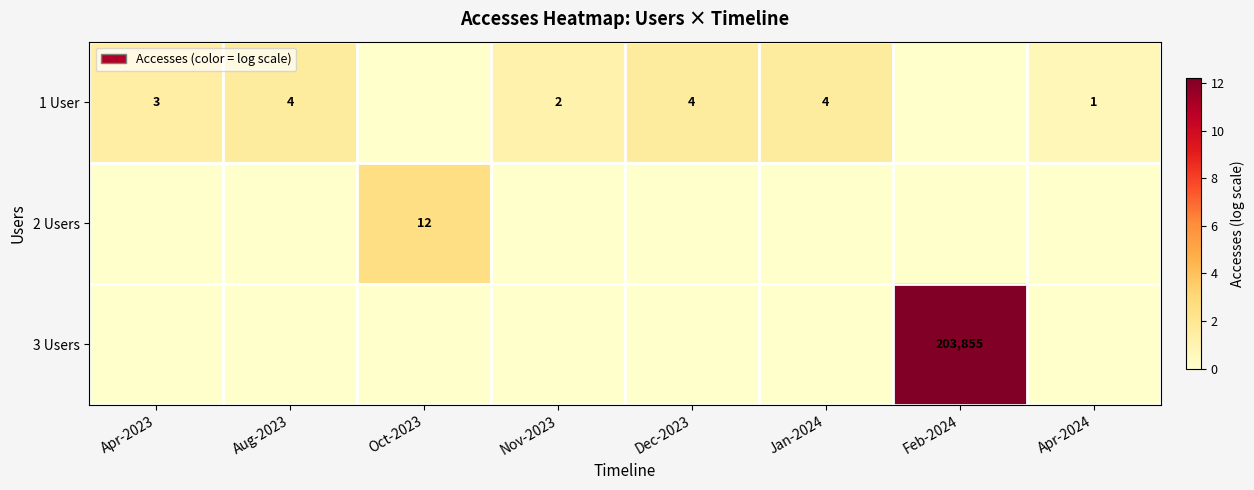

The 1 User series shows 5 at Aug-2023. True or false?

False